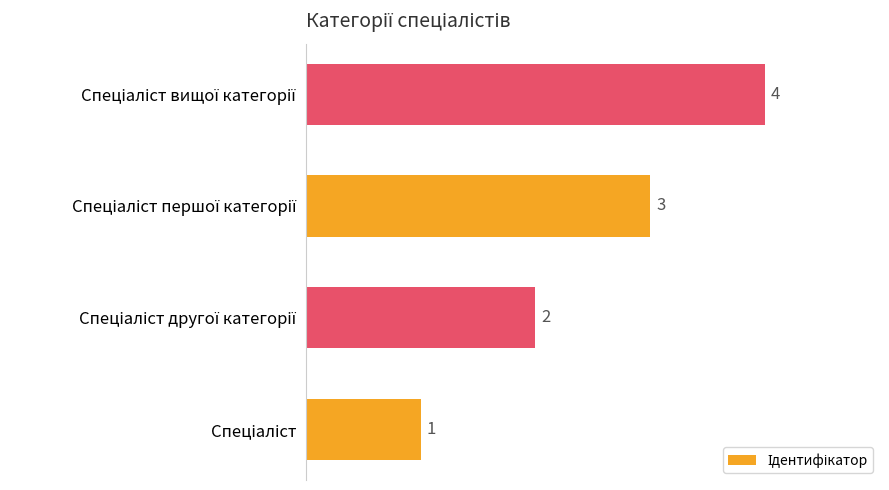

What is the difference between the maximum and minimum values?

3